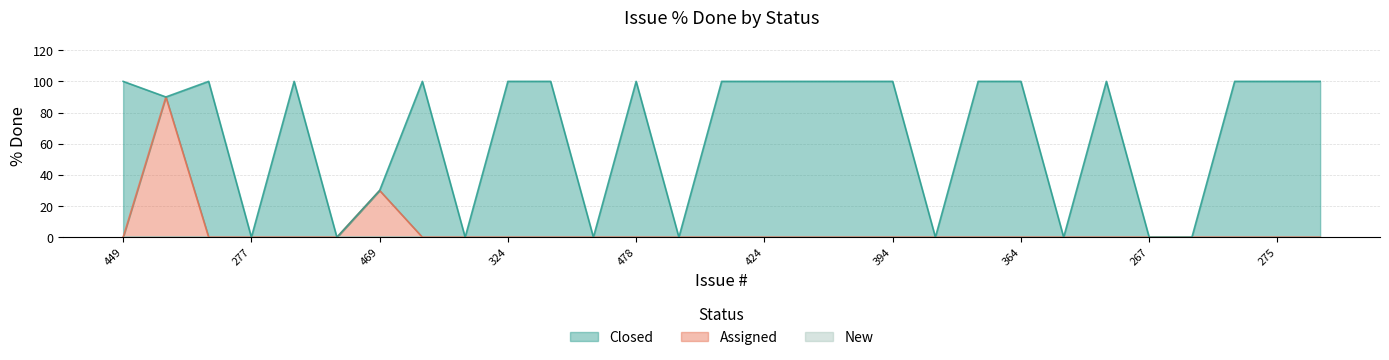

Reading left to right, list all the values displayed in this chart.

Closed: 100	0	100	0	100	0	0	100	0	100	100	0	100	0	100	100	100	100	100	0	100	100	0	100	0	0	100	100	100
Assigned: 0	90	0	0	0	0	30	0	0	0	0	0	0	0	0	0	0	0	0	0	0	0	0	0	0	0	0	0	0
New: 0	0	0	0	0	0	0	0	0	0	0	0	0	0	0	0	0	0	0	0	0	0	0	0	0	0	0	0	0